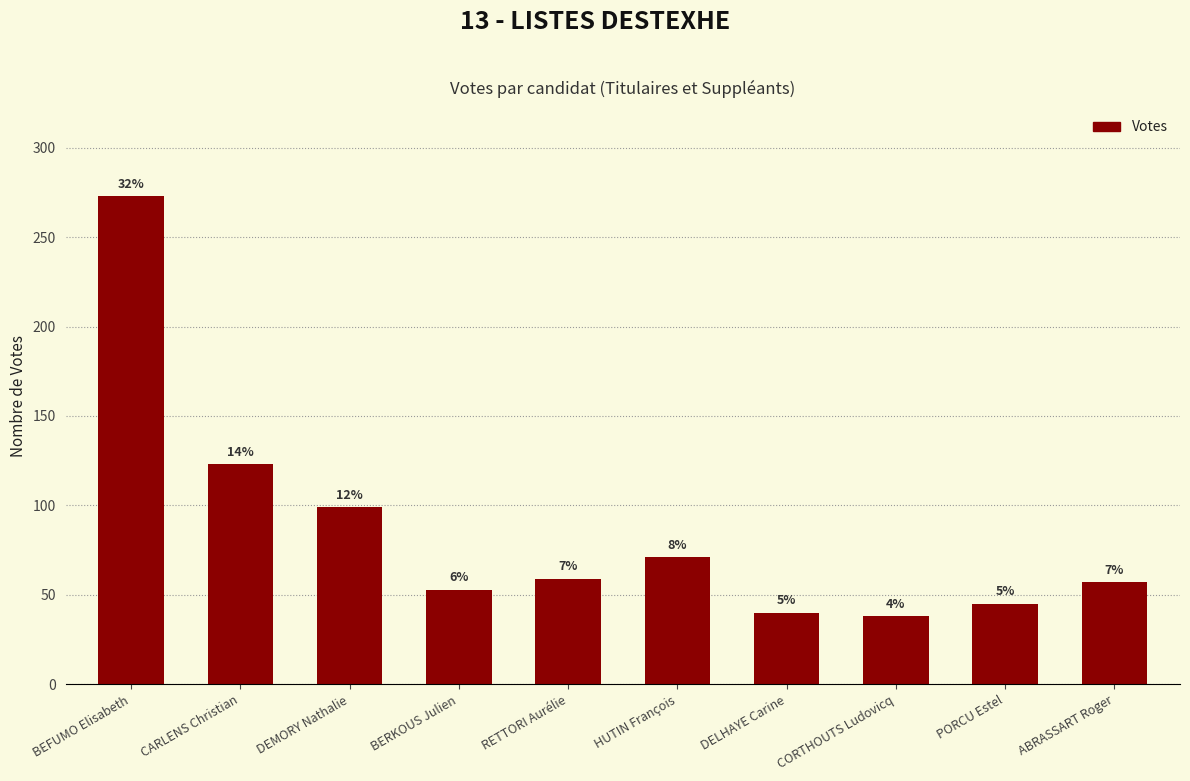

List the labels in order of value, largest first.

BEFUMO Elisabeth, CARLENS Christian, DEMORY Nathalie, HUTIN François, RETTORI Aurélie, ABRASSART Roger, BERKOUS Julien, PORCU Estel, DELHAYE Carine, CORTHOUTS Ludovicq